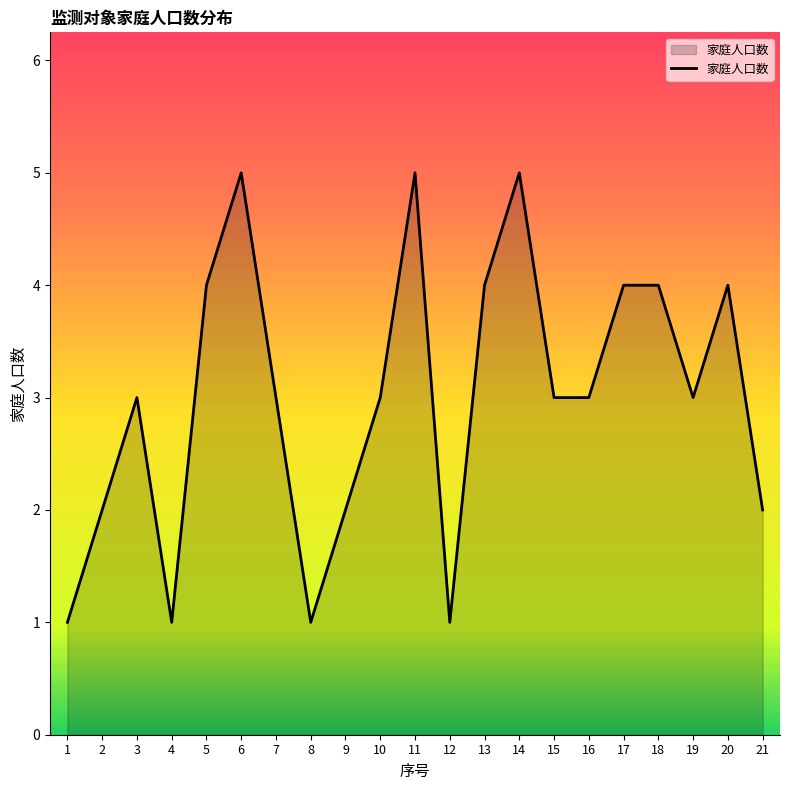

The chart shows a value of 6 at 17. True or false?

False